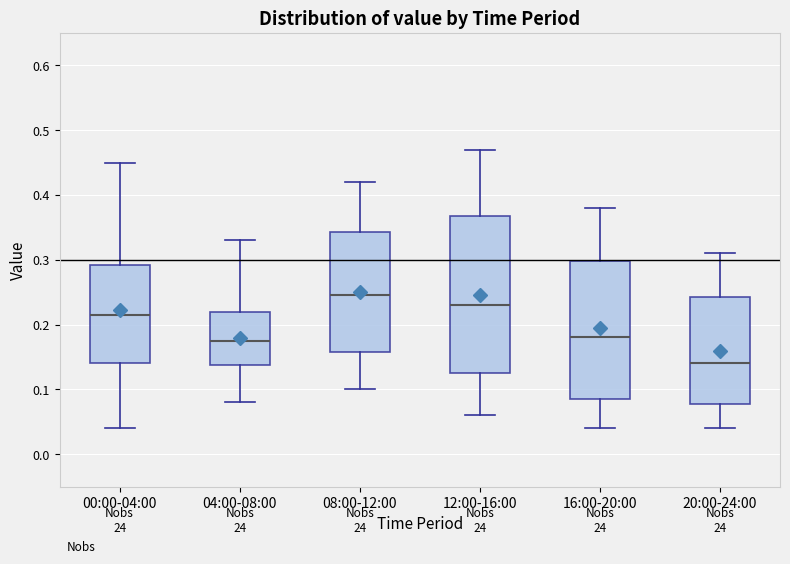

Where does the lower whisker of the box for 00:00-04:00 end on the y-axis? The values are not printed on the chart, so give them approximately, as read against the axis.

0.04